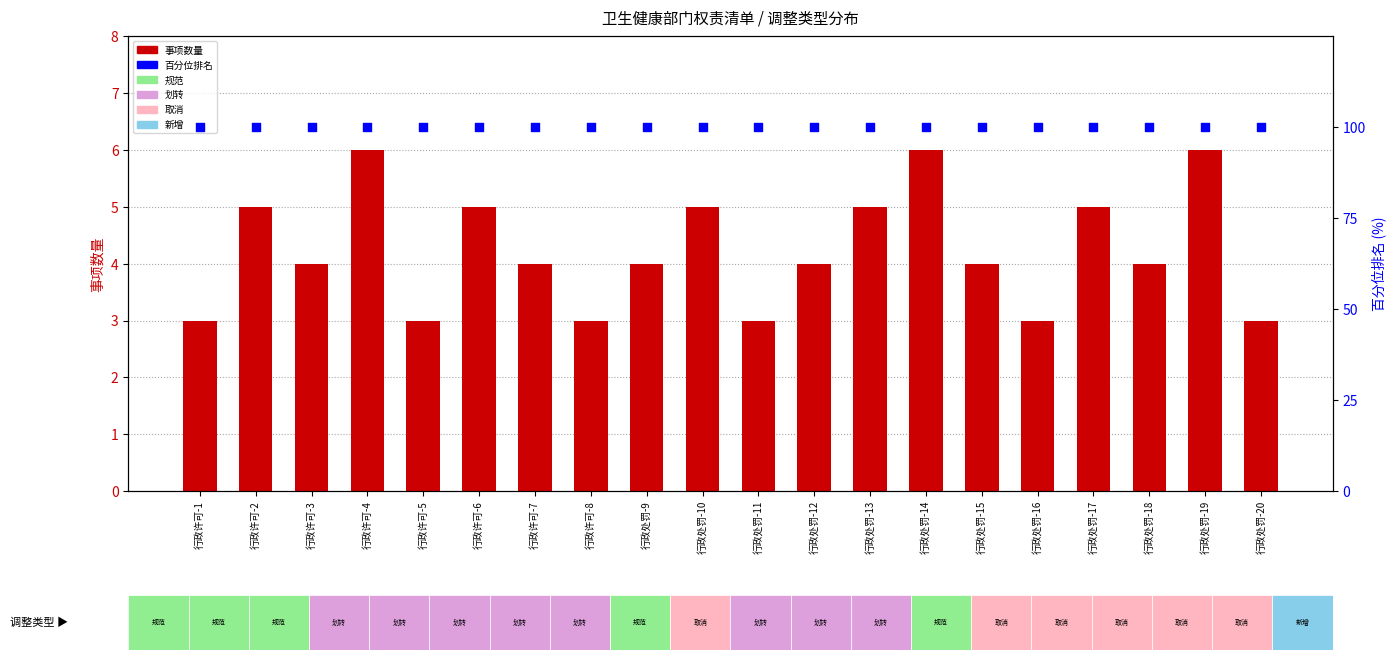

Which series reaches the minimum Y coordinate?

事项数量